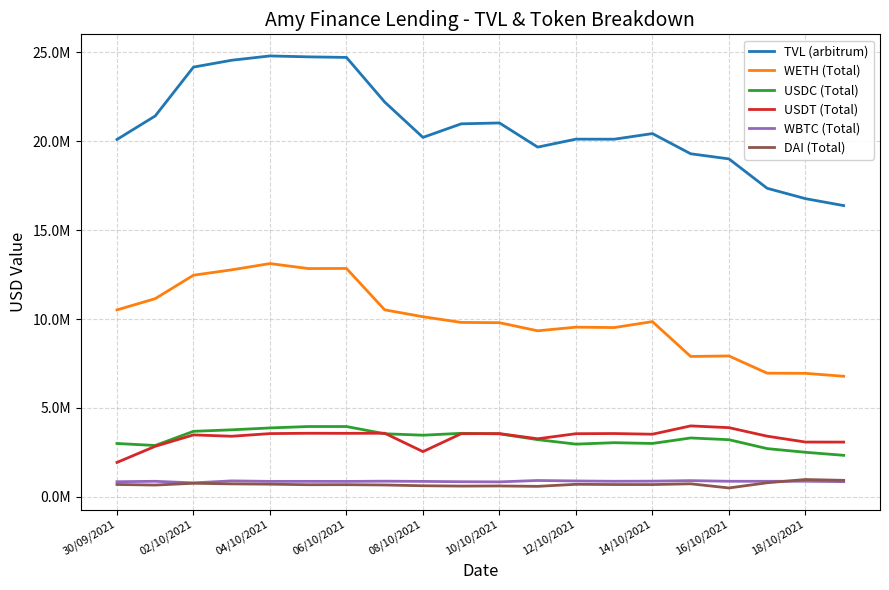

Reading left to right, extract all data points from this chart.

TVL (arbitrum): 20087195.8	21410099.4	24155300.7	24539754.4	24781817.3	24729985.7	24698060.9	22190714.2	20203533.9	20967033.6	21016066.9	19658530.5	20105990.5	20102591.0	20418292.4	19284355.8	18997094.8	17344658.4	16763139.5	16373102.1
WETH (Total): 10511127.8	11143455.1	12460436.5	12763518.5	13114145.6	12835055.0	12840354.4	10514093.8	10127721.7	9808553.8	9792637.5	9337613.2	9542148.4	9519308.9	9852600.0	7894952.6	7923543.7	6956316.0	6947281.8	6782473.7
USDC (Total): 3005368.6	2892835.8	3689686.3	3772771.4	3878883.8	3958226.0	3958160.1	3552619.5	3470440.2	3577321.3	3545907.1	3220929.3	2969151.6	3050832.5	3006883.7	3316118.1	3218053.9	2717557.4	2511080.2	2340298.0
USDT (Total): 1941025.4	2846854.9	3487539.0	3411885.6	3560868.8	3579737.6	3575030.2	3581858.8	2548566.8	3554480.7	3561480.5	3270122.9	3554835.7	3564416.8	3526172.3	3993632.5	3894991.3	3415935.4	3086021.4	3083153.4
WBTC (Total): 857182.0	880781.9	791872.7	903779.2	876325.8	876916.5	873703.2	887617.5	875191.3	856908.2	847940.4	926588.6	899933.5	881888.9	888738.0	918633.3	882441.4	880707.3	883314.0	860647.9
DAI (Total): 701954.3	669473.3	769479.0	735653.8	718131.5	687816.8	690771.1	673313.8	630484.5	611797.0	618924.7	596732.2	711504.0	697860.9	696212.1	739827.8	506126.4	798324.9	980548.2	933885.2